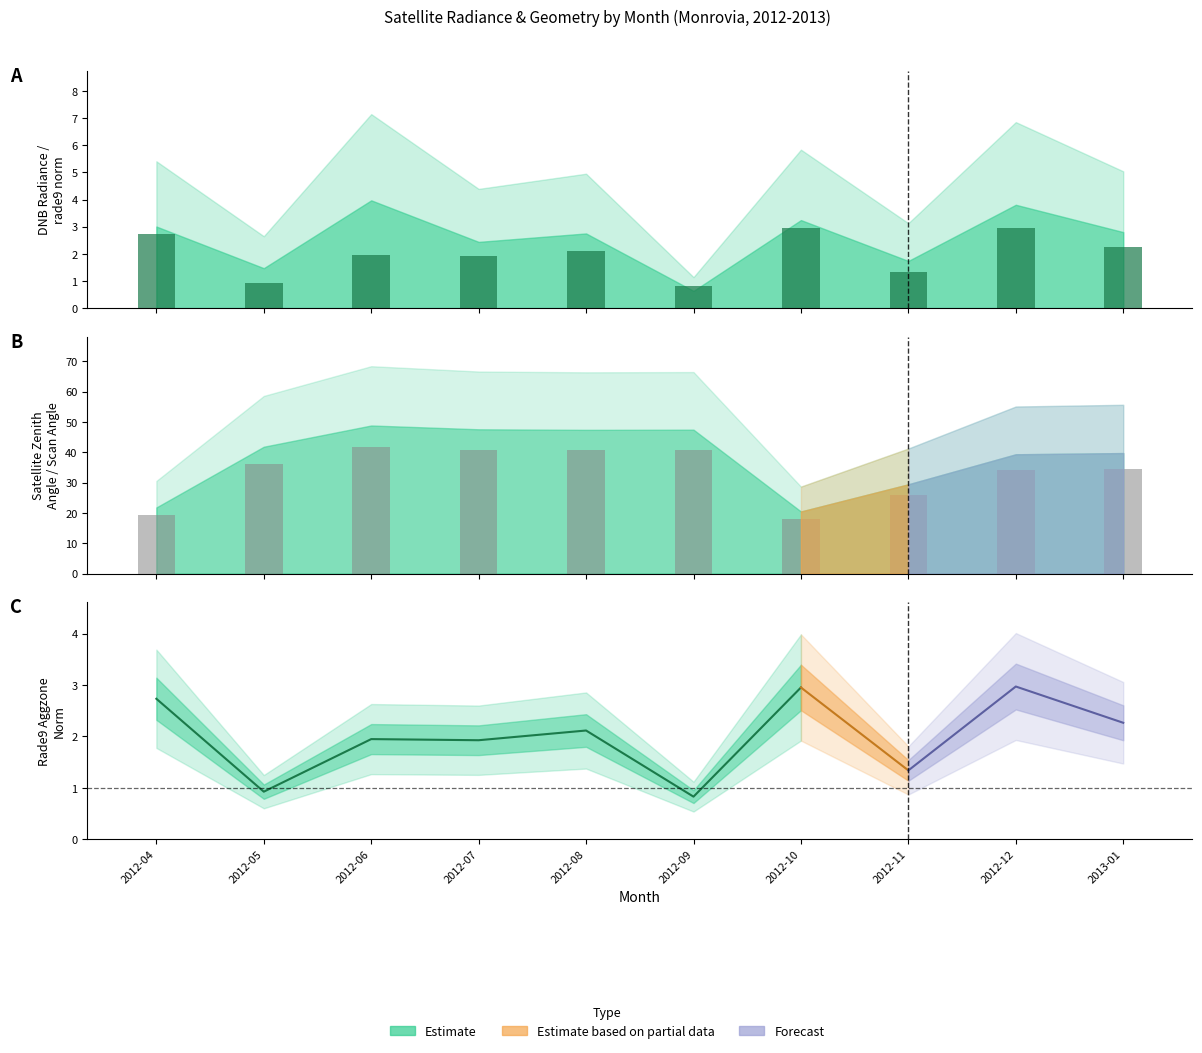

What position from the left is 2012-11?

8